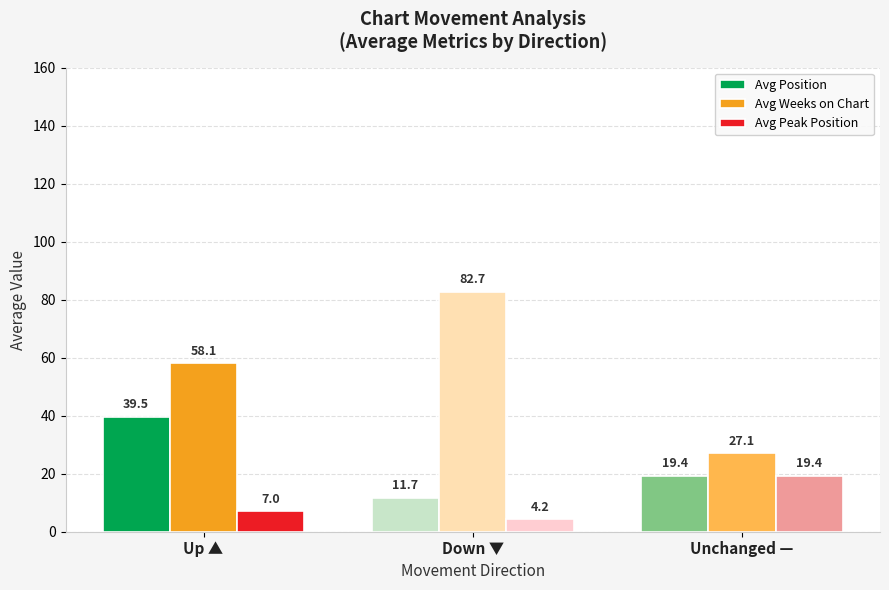

What are all the series names shown in the legend?

Avg Position, Avg Weeks on Chart, Avg Peak Position